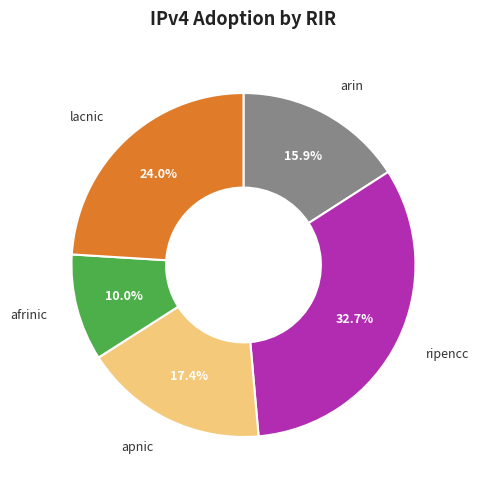

What is the smallest slice in the pie chart?

afrinic